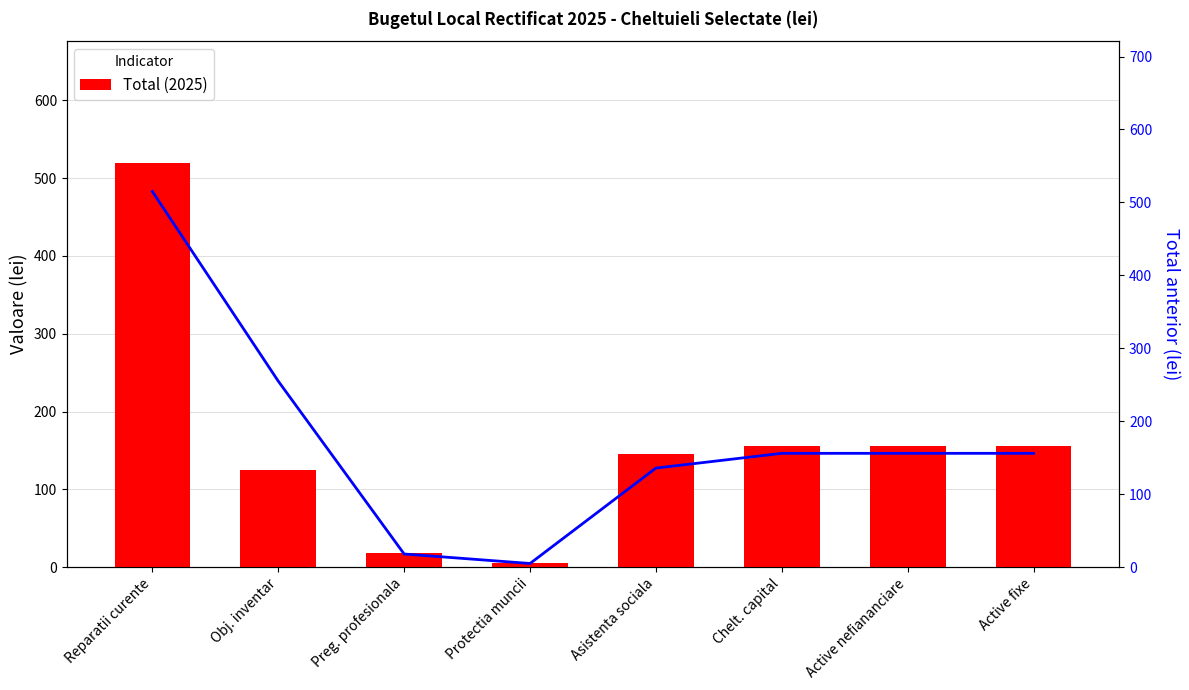

Is the value of Total at Preg. profesionala greater than the value of Total anterior at Asistenta sociala?

No